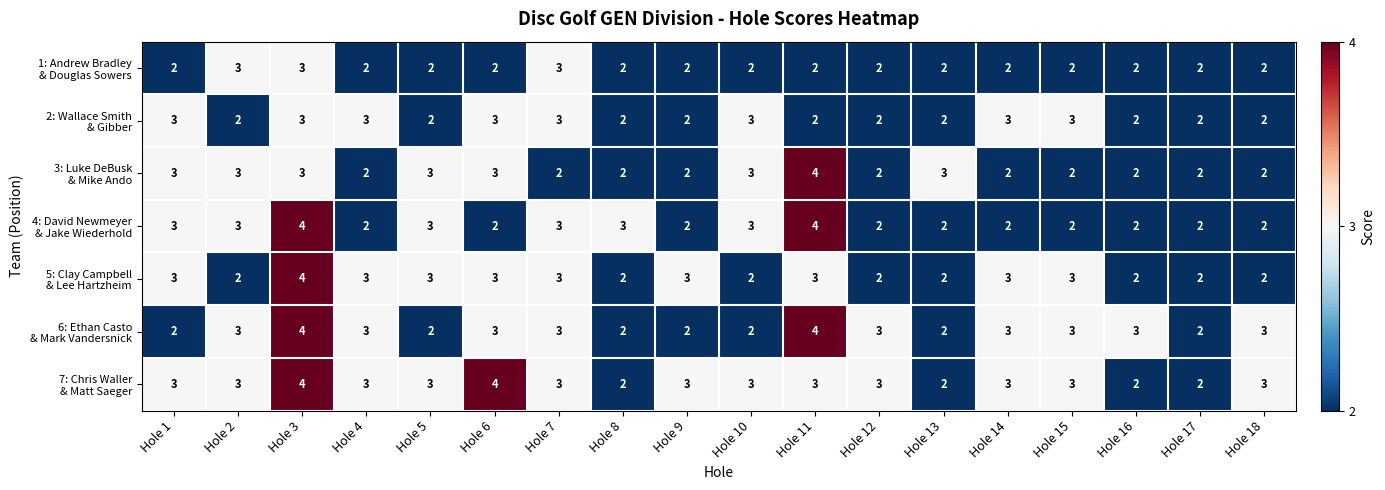

What is the greatest value displayed?

4